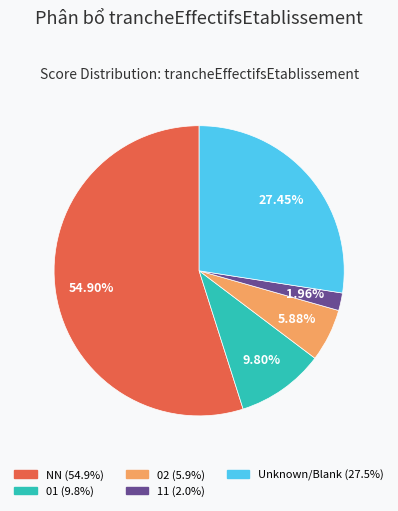

To the nearest percent, what is the average slice percentage?

20%